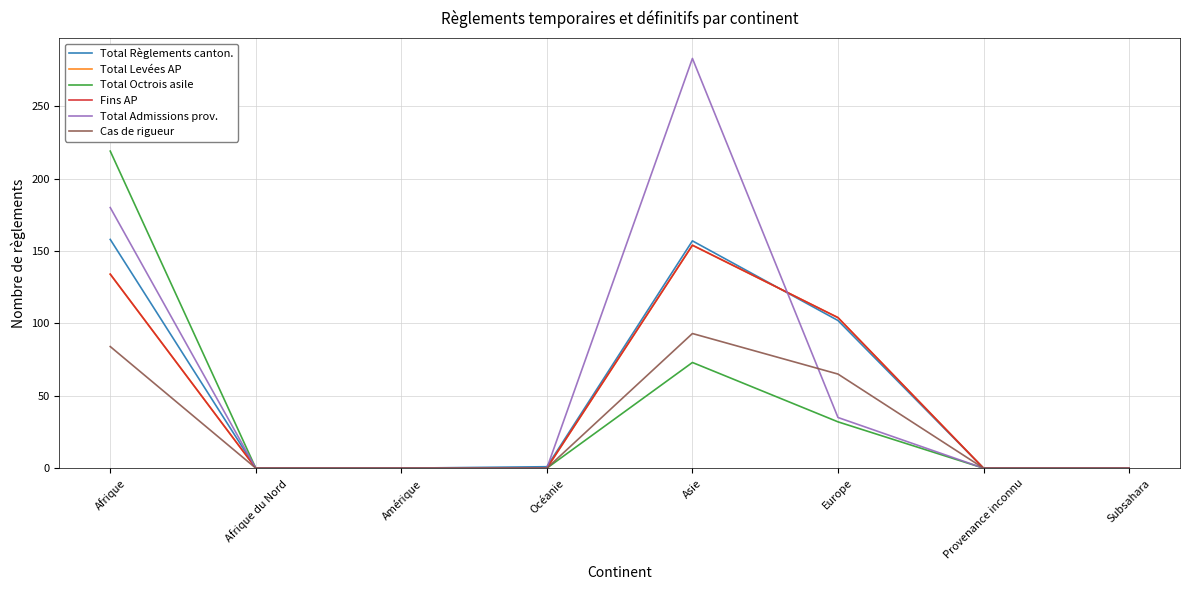

What are all the series names shown in the legend?

Total Règlements canton., Total Levées AP, Total Octrois asile, Fins AP, Total Admissions prov., Cas de rigueur